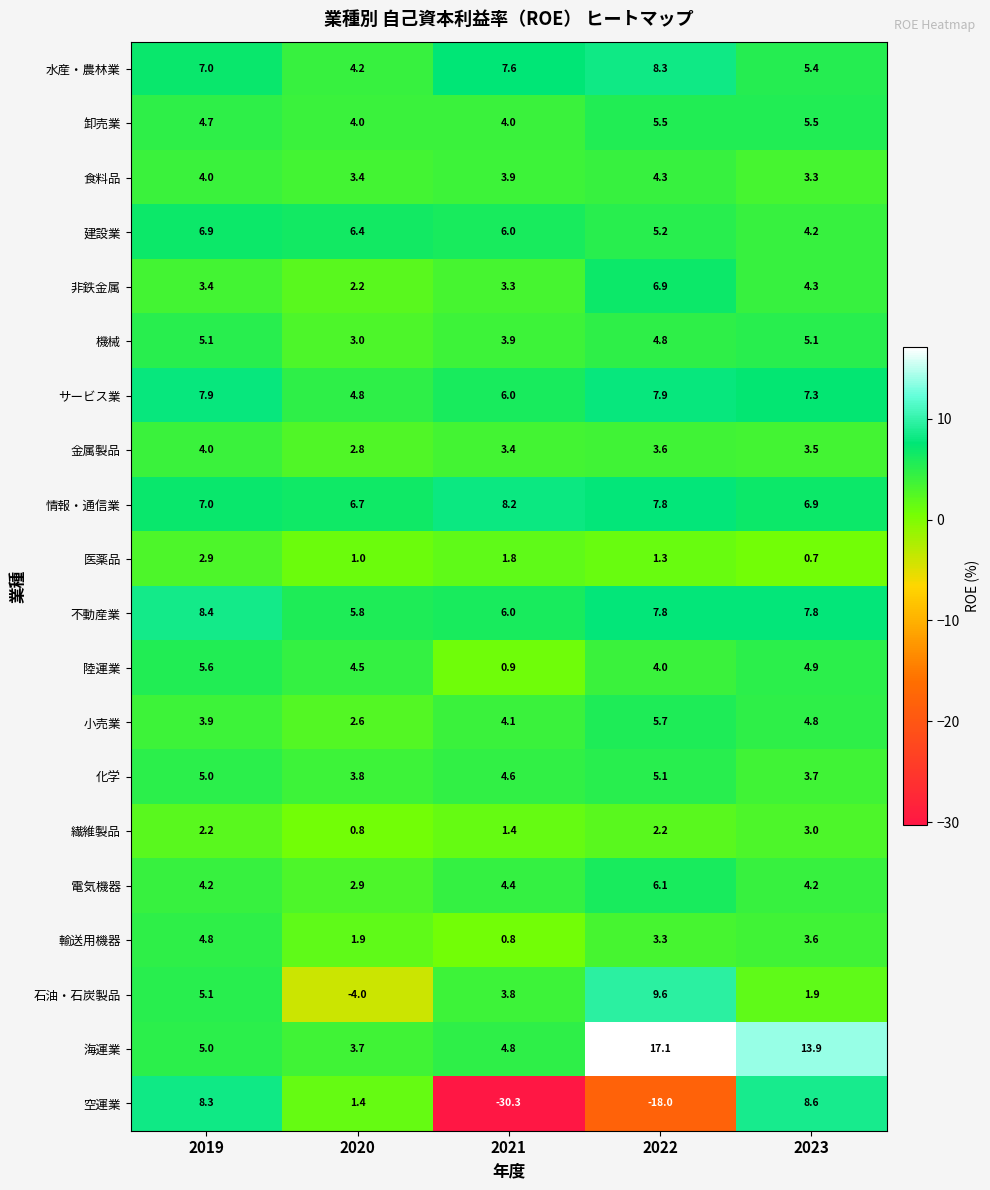

The サービス業 series shows 6.0 at 2021. True or false?

True